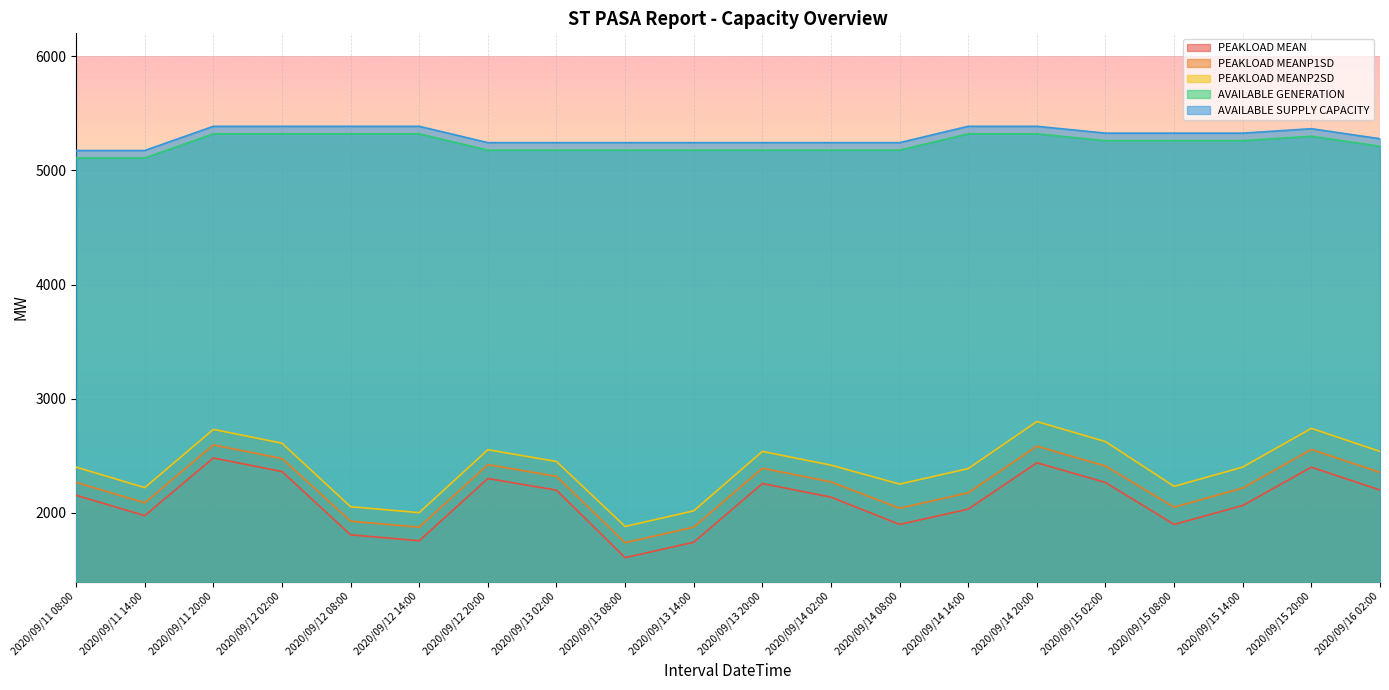

Is it true that AVAILABLE GENERATION equals 7325 at 2020/09/14 14:00?

False